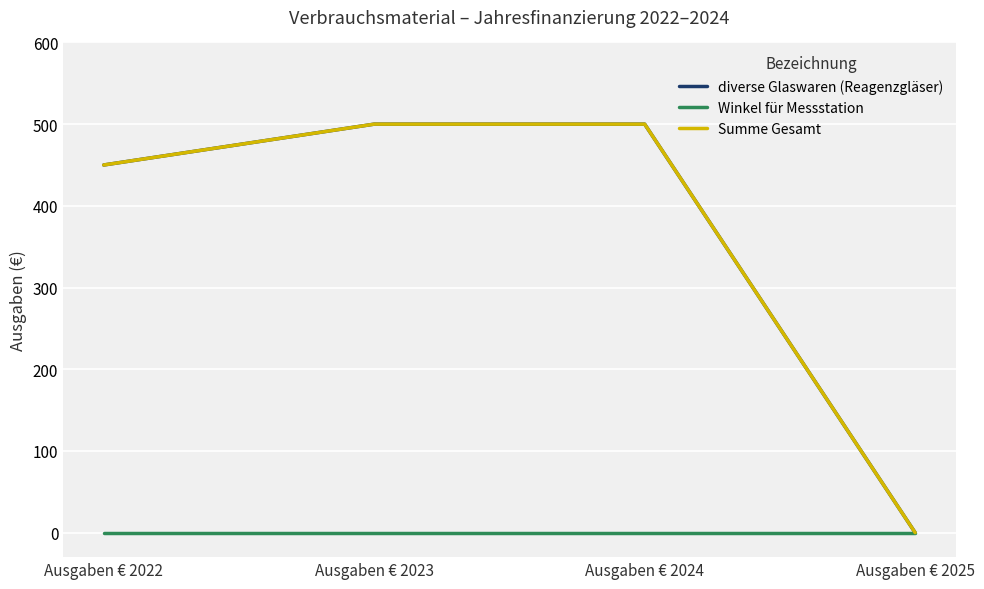

Does the chart display data point markers on the line(s)?

No